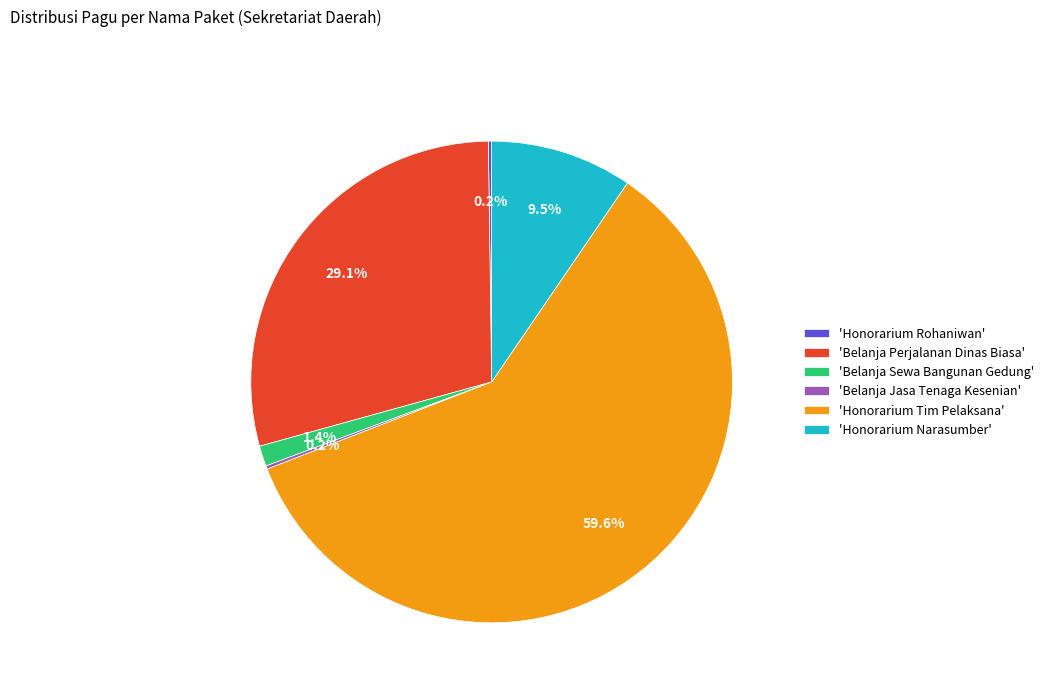

Which category has the biggest portion of the pie?

'Honorarium Tim Pelaksana'